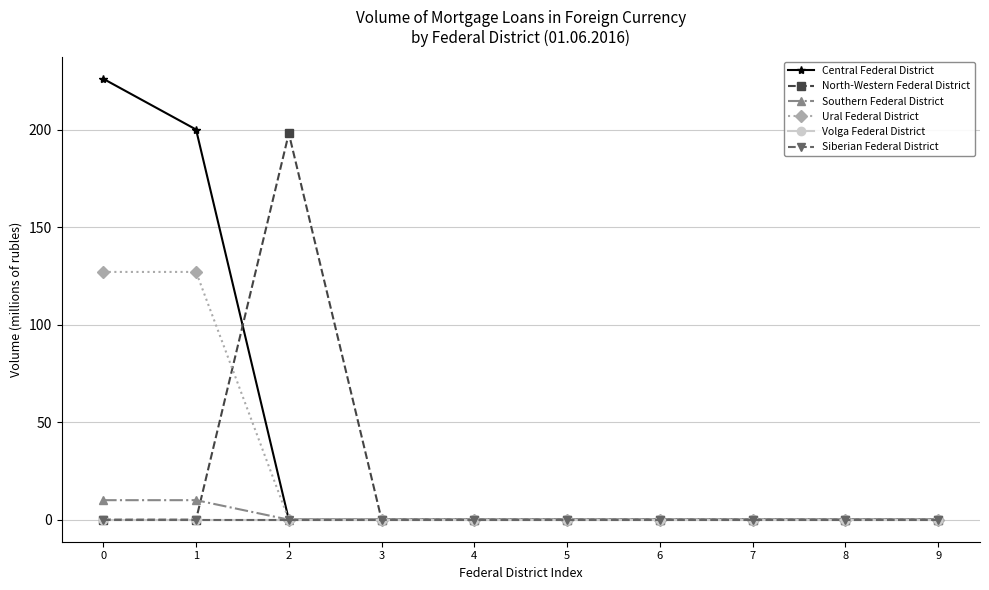

Which series has the largest total across all categories?

Central Federal District